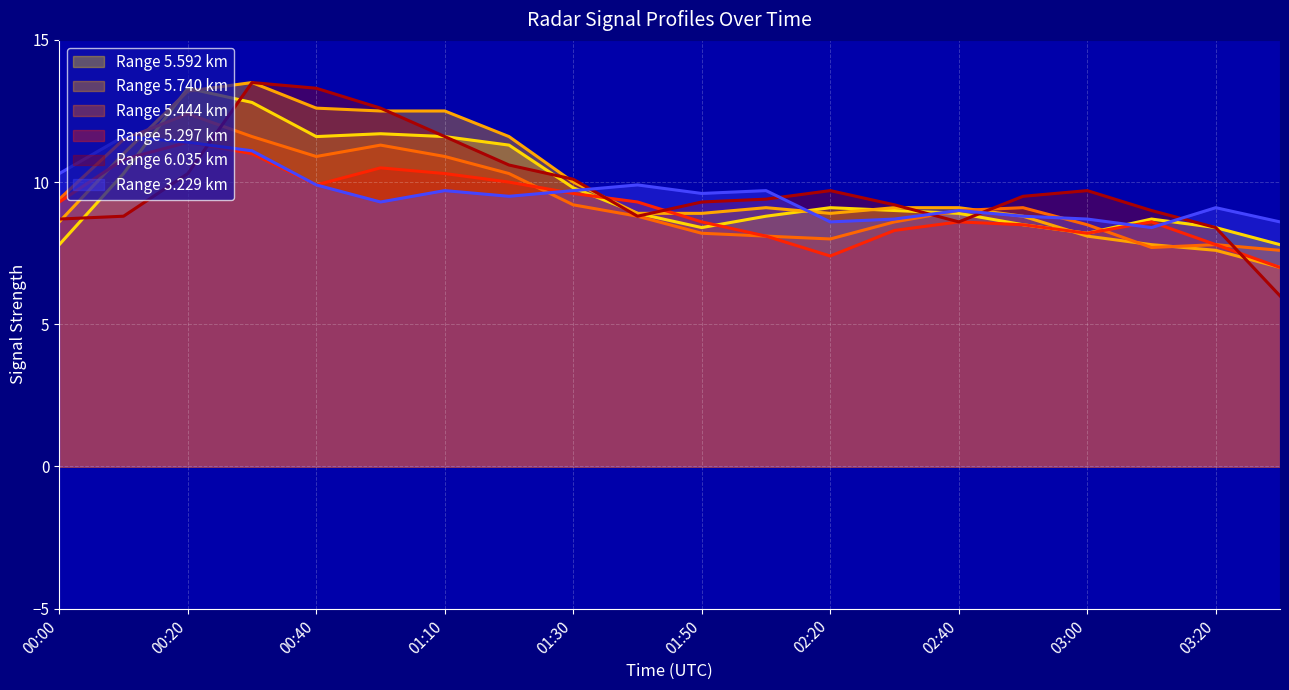

What is the minimum value shown in the chart?

6.0